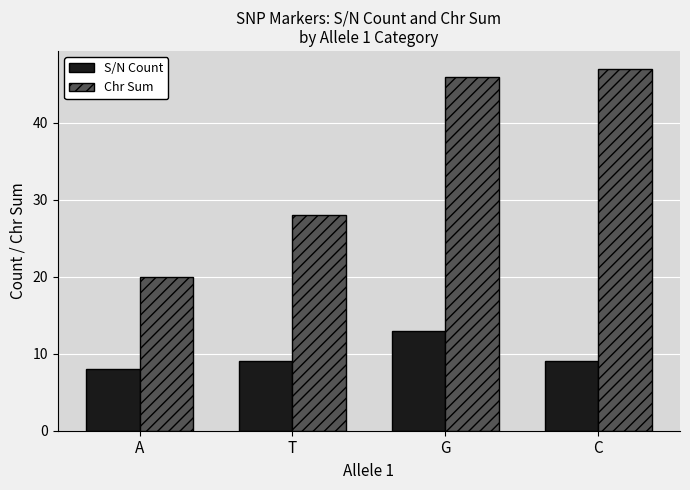

At which category does the chart reach its peak across all series?

C